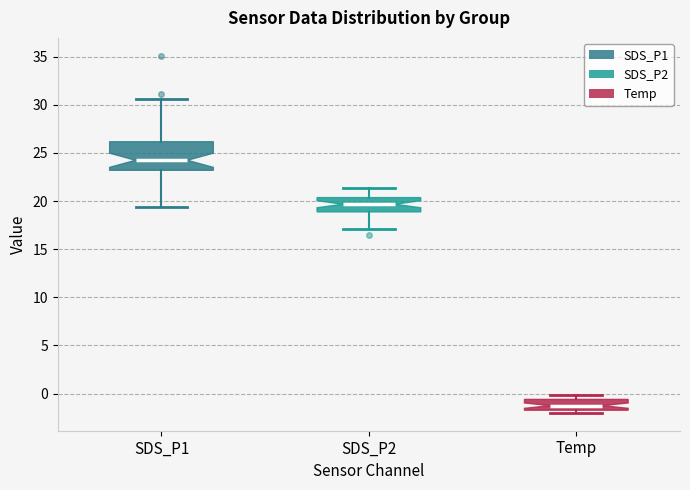

Where is the upper edge of the box for Temp on the y-axis? The values are not printed on the chart, so give them approximately, as read against the axis.

-0.5